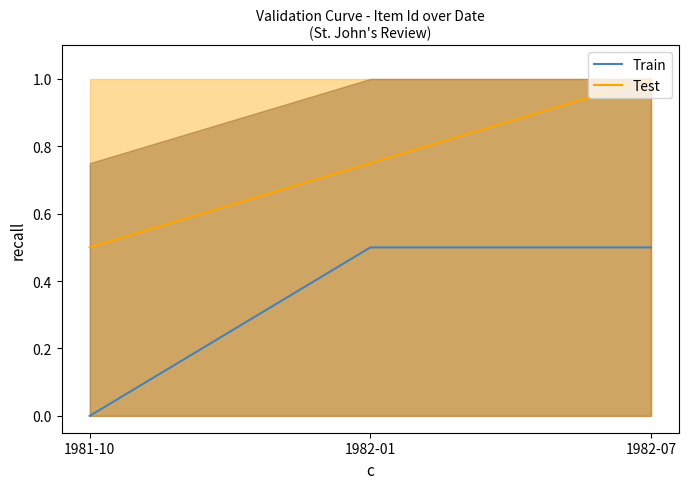

Rank the series by their average value, from lowest to highest.

Train, Test